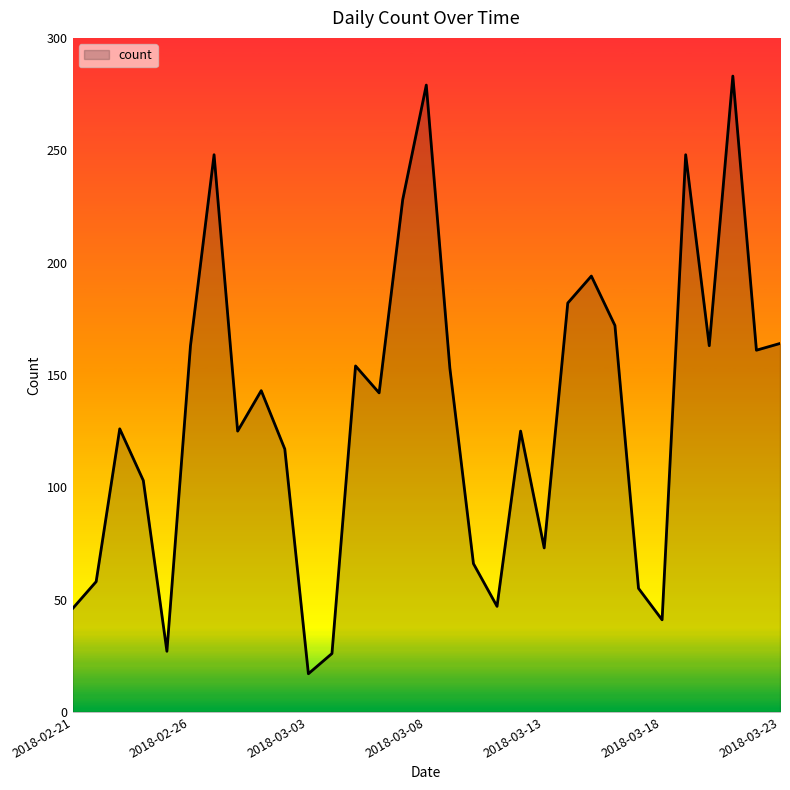

What is the greatest value displayed?

283